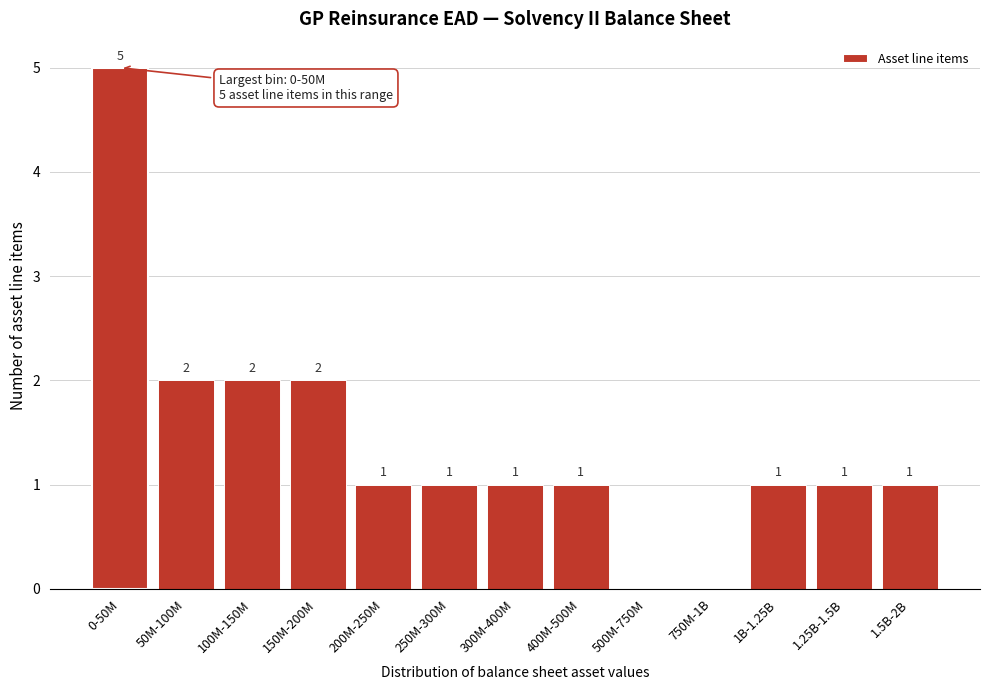

Reading left to right, what are all the values shown in this chart?

0-50M=5	50M-100M=2	100M-150M=2	150M-200M=2	200M-250M=1	250M-300M=1	300M-400M=1	400M-500M=1	500M-750M=0	750M-1B=0	1B-1.25B=1	1.25B-1.5B=1	1.5B-2B=1